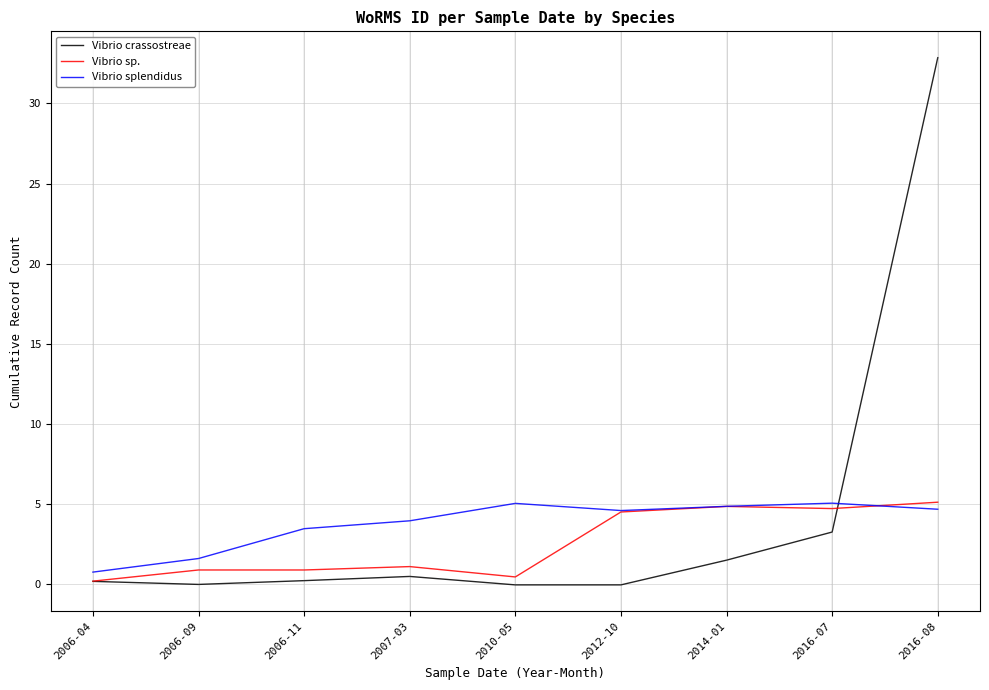

After their last crossing, which series has the higher values: Vibrio crassostreae or Vibrio splendidus?

Vibrio crassostreae